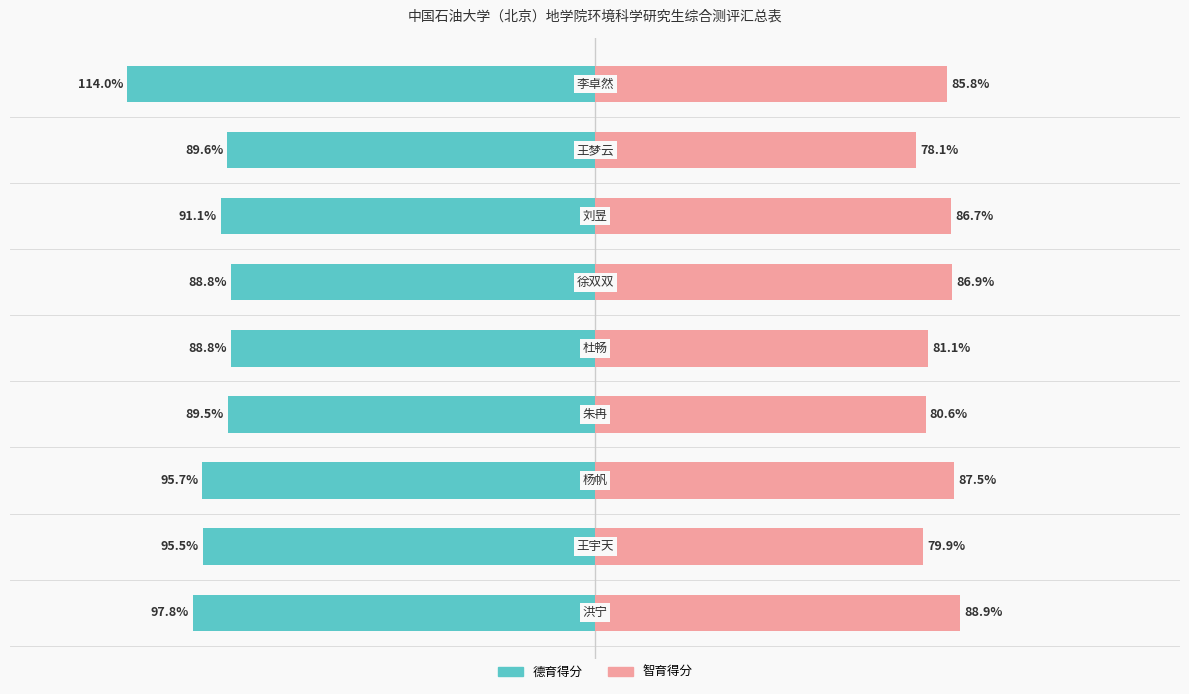

How many data points in 智育得分 are above 85?

5